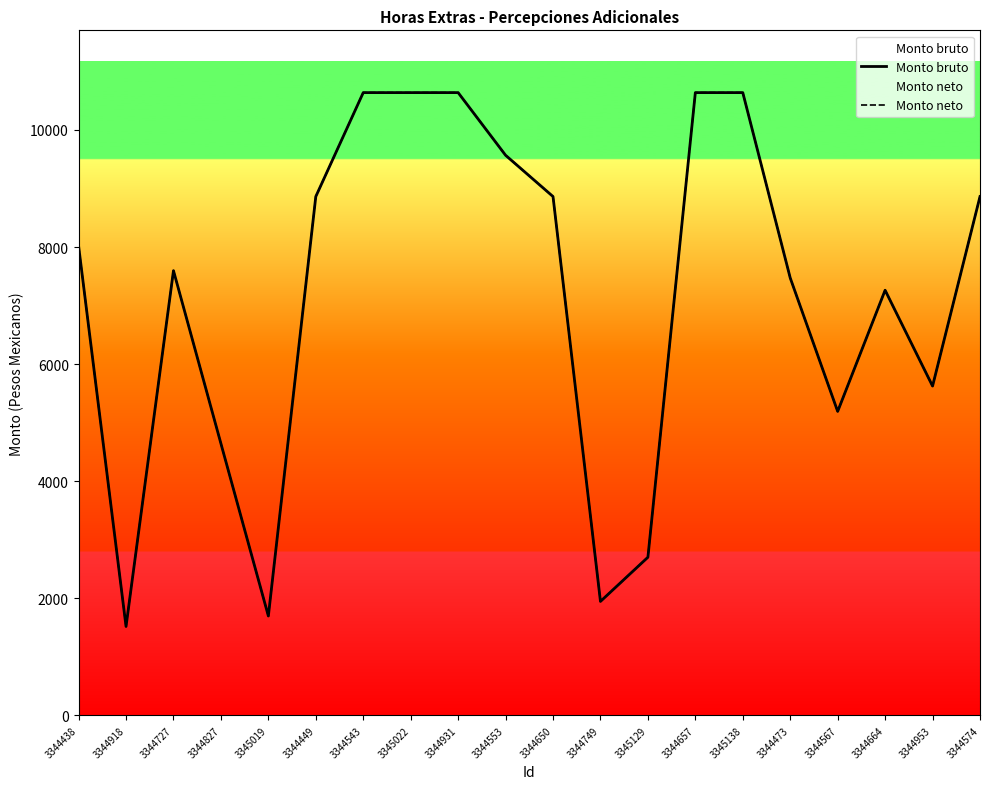

How many data points in Monto neto are less than 8018?

10